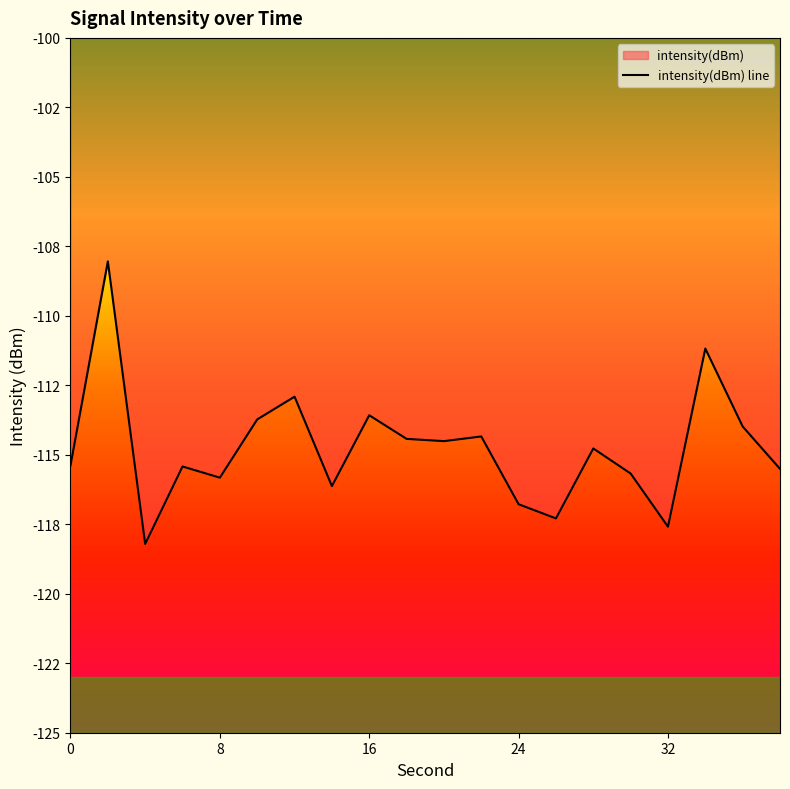

Does the chart display data point markers on the line(s)?

No